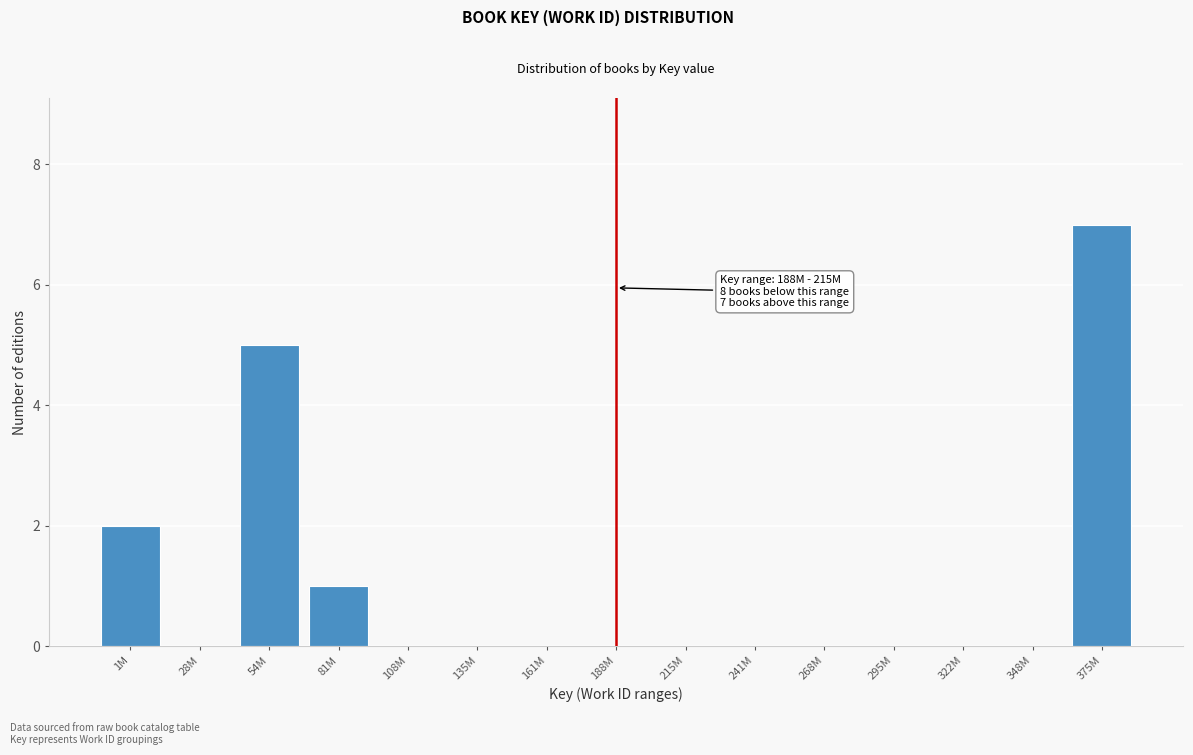

Reading right to left, what are all the values shown in this chart?

375M=7	348M=0	322M=0	295M=0	268M=0	241M=0	215M=0	188M=0	161M=0	135M=0	108M=0	81M=1	54M=5	28M=0	1M=2